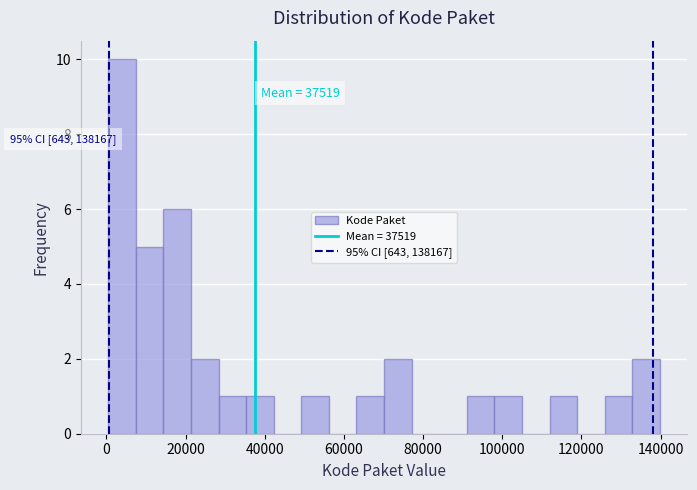

Around what value on the x-axis is the tallest bar? Give the approximate position of its centre, as read against the axis.

4000